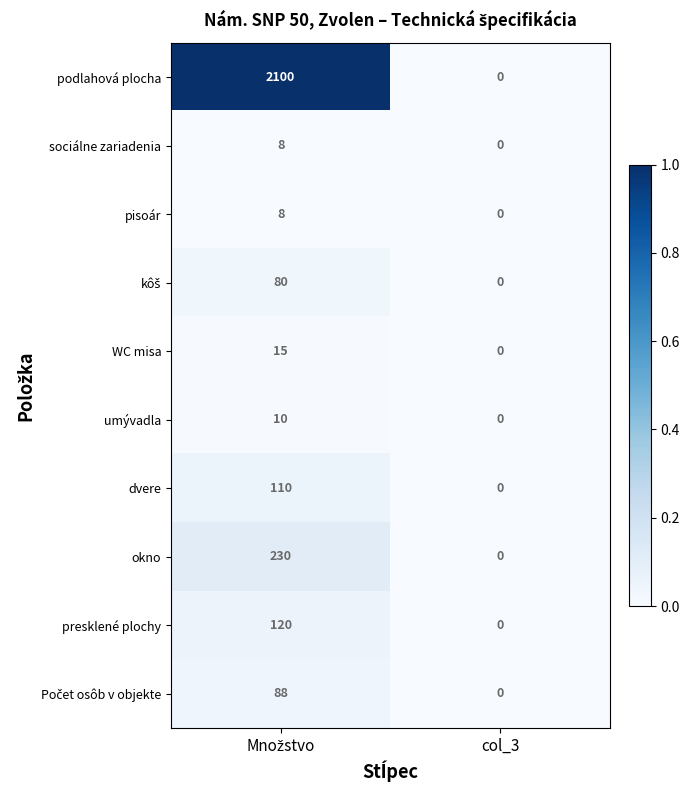

True or false: umývadla has a value of 0 at col_3.

True